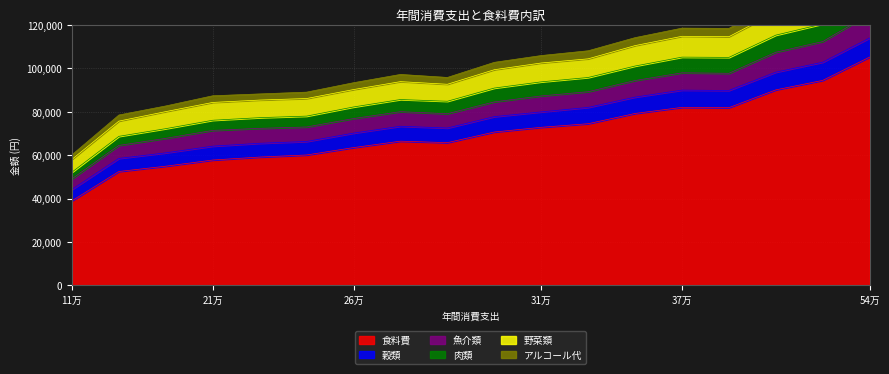

Which category has the lowest value in the 食料費 series?

11万